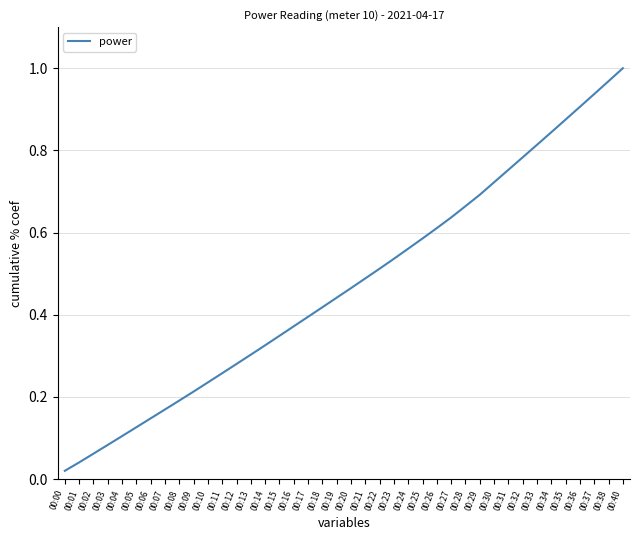

The chart shows a value of 0.0 at 00:02. True or false?

False